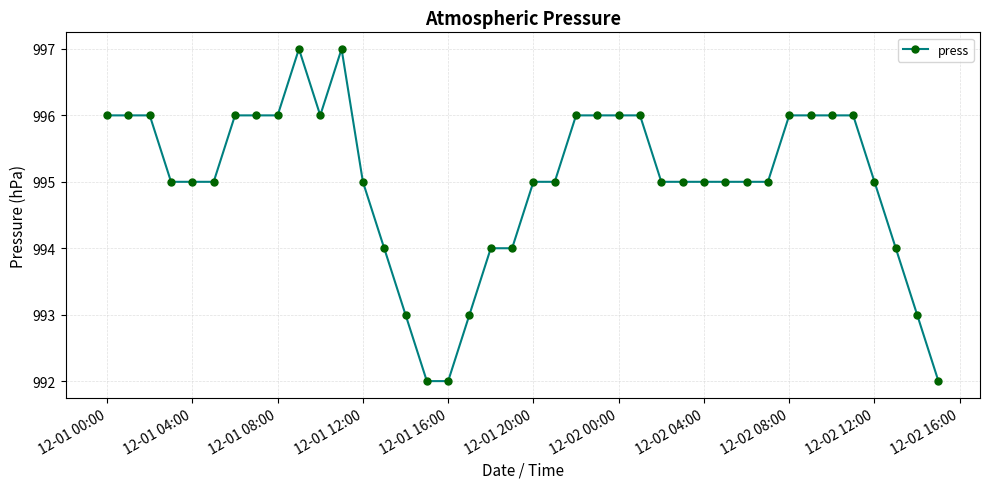

What is the minimum value shown in the chart?

992